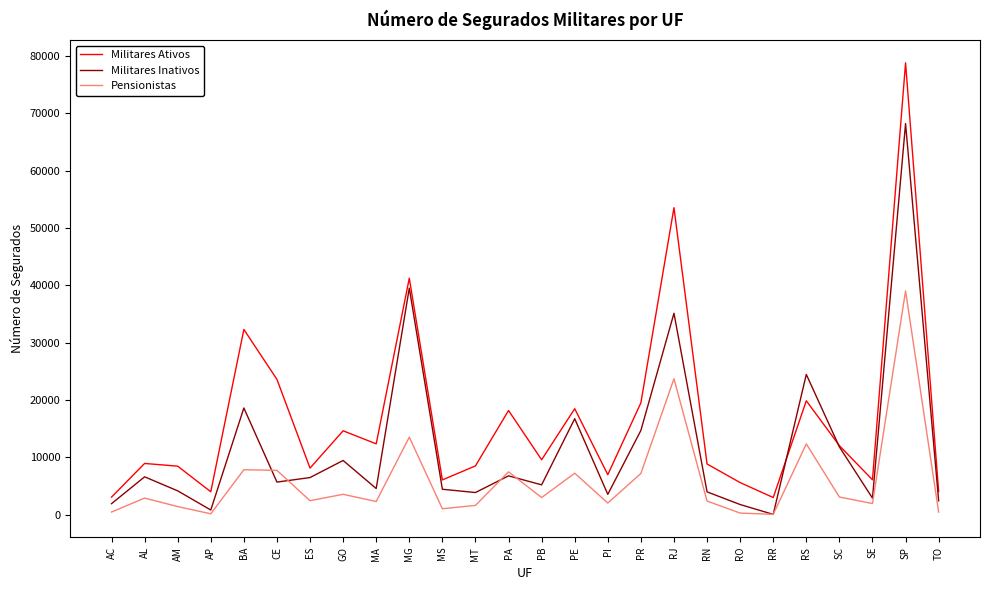

What position from the left is PI?

16